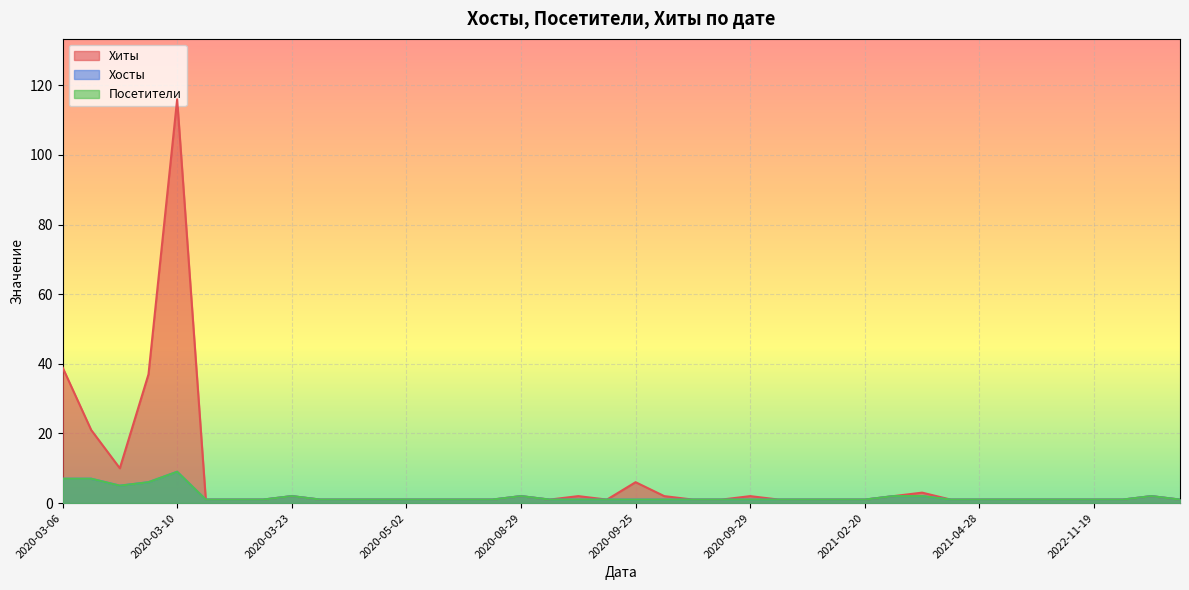

What is the total value across all series at 2020-04-25?

3